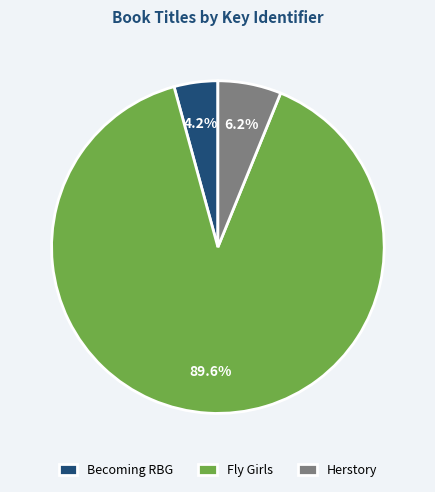

Is it true that Becoming RBG is 4% of the pie?

True